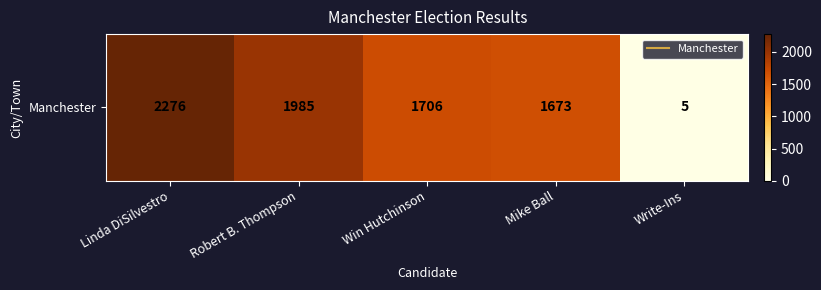

Rank the categories by value from highest to lowest.

Linda DiSilvestro, Robert B. Thompson, Win Hutchinson, Mike Ball, Write-Ins